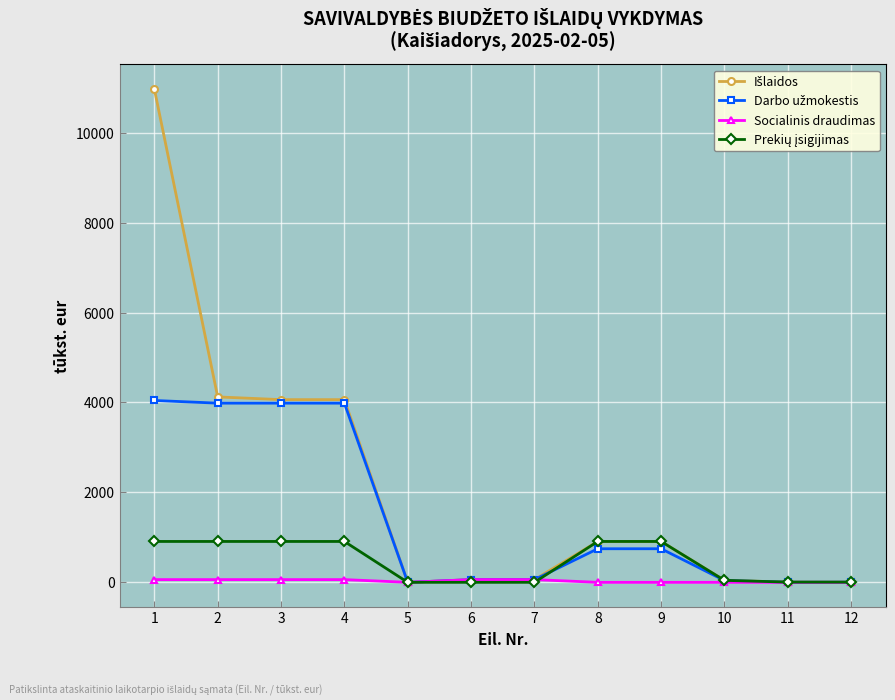

What is the value of the Išlaidos point at the 2nd from the left?

4123.2